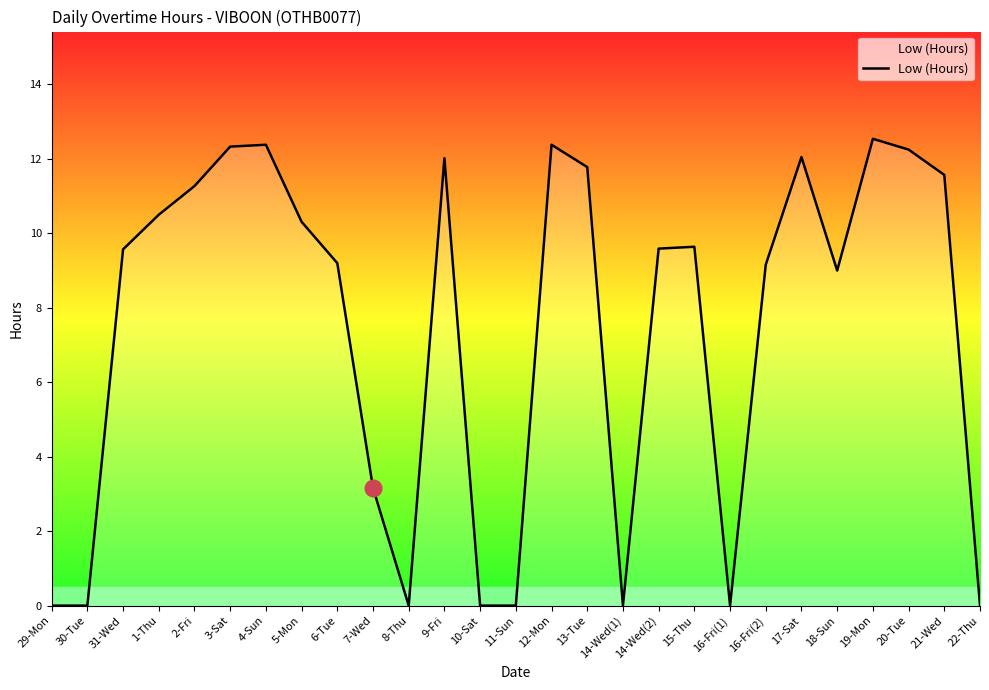

What is the greatest value displayed?

12.5